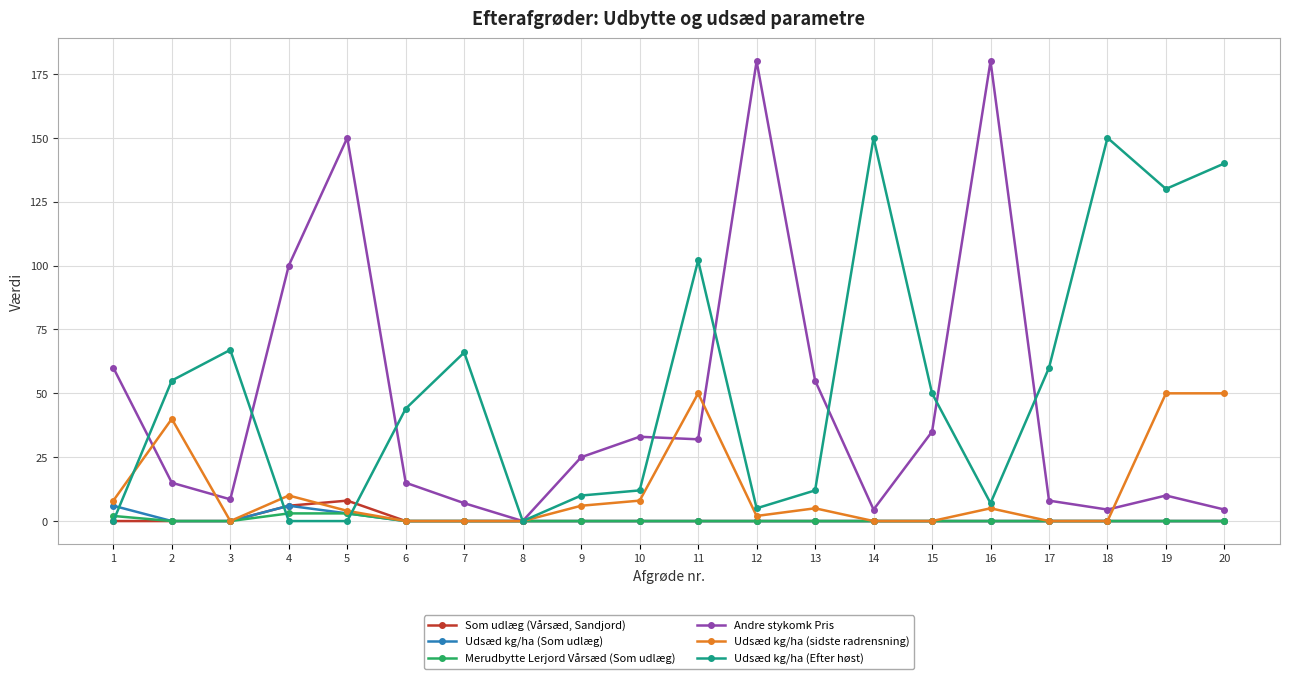

List the series in order of their peak value, lowest first.

Merudbytte Lerjord Vårsæd (Som udlæg), Udsæd kg/ha (Som udlæg), Som udlæg (Vårsæd, Sandjord), Udsæd kg/ha (sidste radrensning), Udsæd kg/ha (Efter høst), Andre stykomk Pris